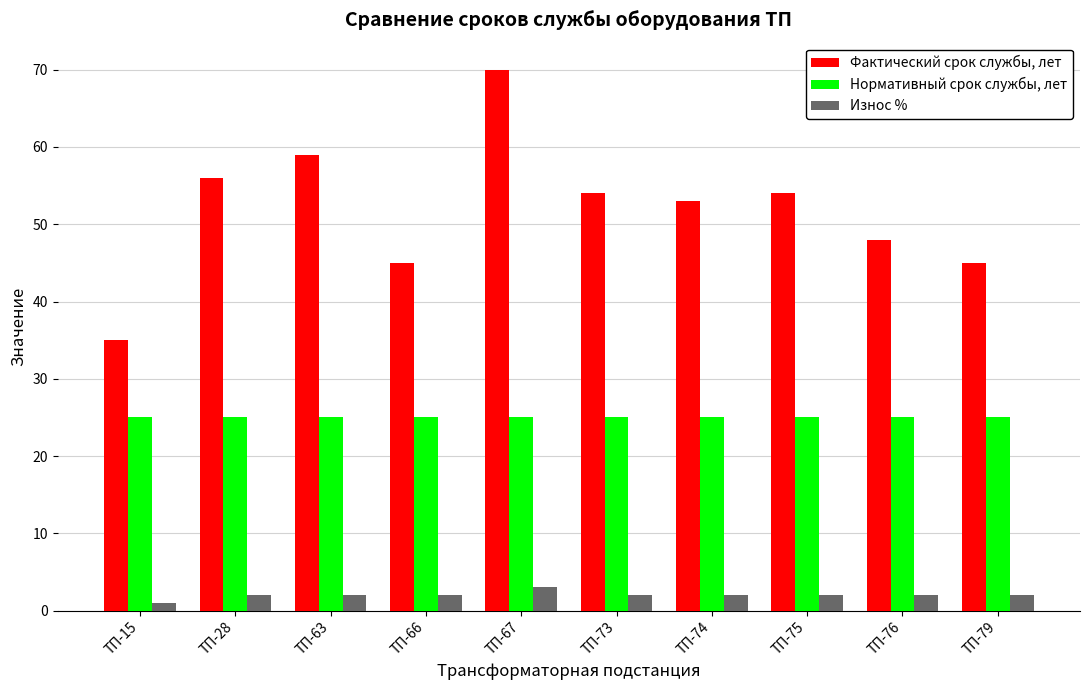

Rank the series by their maximum value, from highest to lowest.

Фактический срок службы, лет, Нормативный срок службы, лет, Износ %